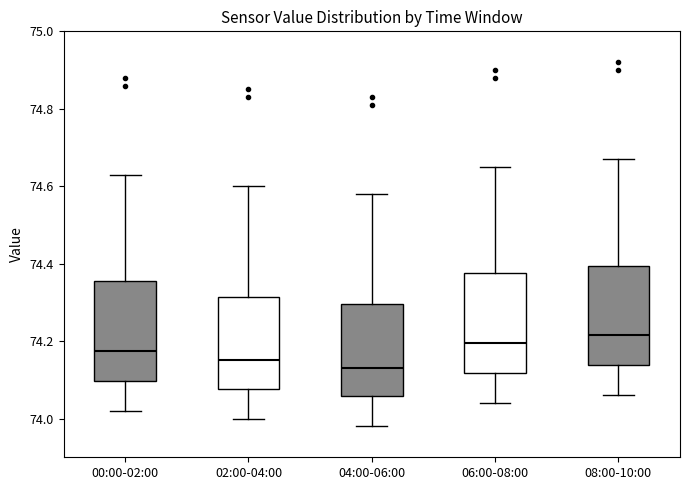

Which box's median line is the highest?

08:00-10:00